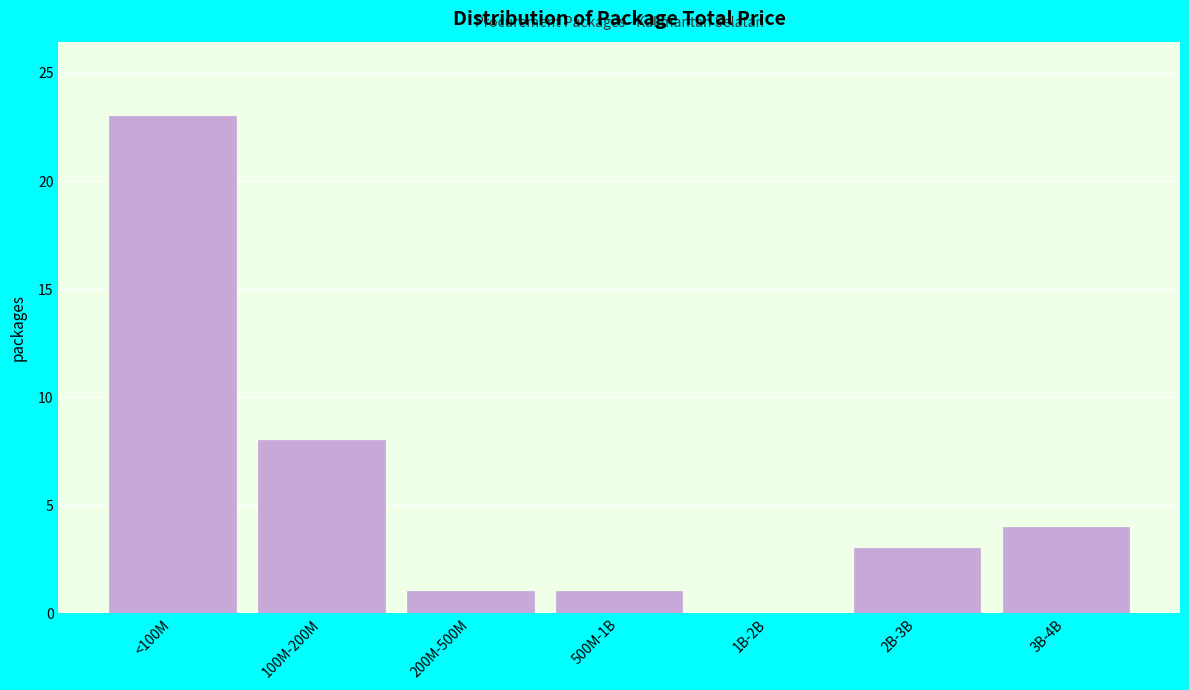

Reading right to left, transcribe all the data shown in this chart.

3B-4B=4	2B-3B=3	1B-2B=0	500M-1B=1	200M-500M=1	100M-200M=8	<100M=23